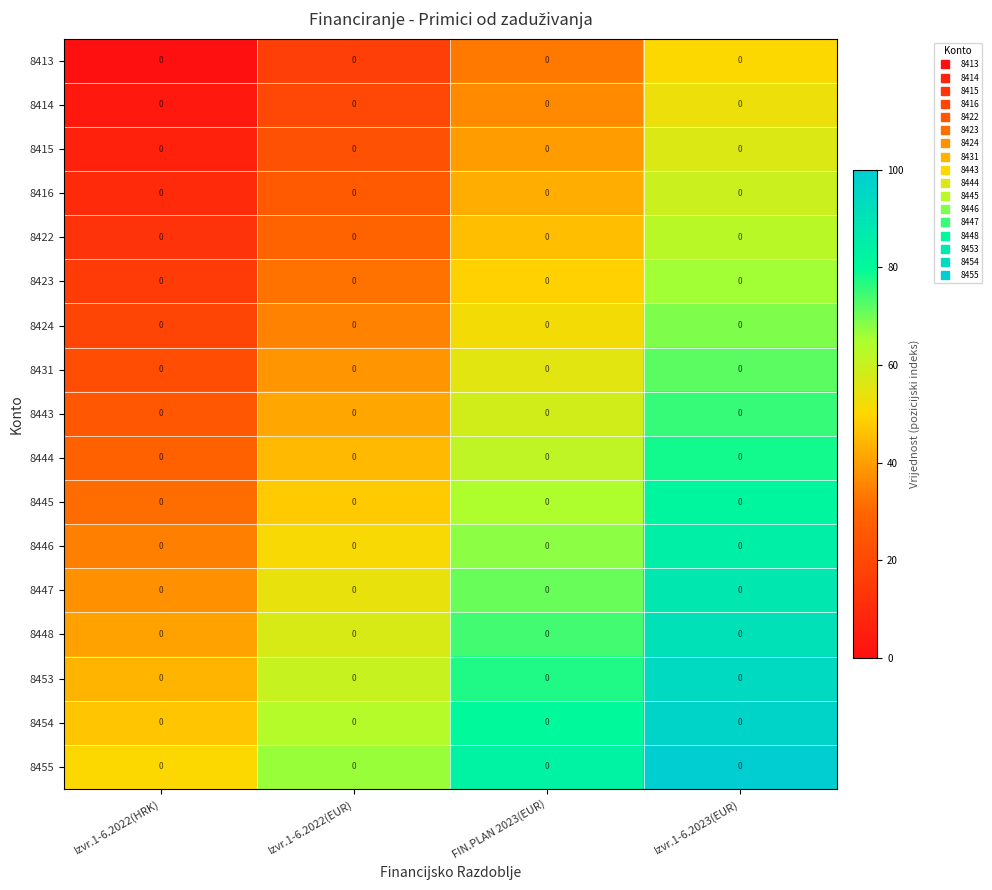

Reading right to left, transcribe all the data shown in this chart.

8413: Izvr.1-6.2023(EUR)=0.0	FIN.PLAN 2023(EUR)=0.0	Izvr.1-6.2022(EUR)=0.0	Izvr.1-6.2022(HRK)=0.0
8414: Izvr.1-6.2023(EUR)=0.0	FIN.PLAN 2023(EUR)=0.0	Izvr.1-6.2022(EUR)=0.0	Izvr.1-6.2022(HRK)=0.0
8415: Izvr.1-6.2023(EUR)=0.0	FIN.PLAN 2023(EUR)=0.0	Izvr.1-6.2022(EUR)=0.0	Izvr.1-6.2022(HRK)=0.0
8416: Izvr.1-6.2023(EUR)=0.0	FIN.PLAN 2023(EUR)=0.0	Izvr.1-6.2022(EUR)=0.0	Izvr.1-6.2022(HRK)=0.0
8422: Izvr.1-6.2023(EUR)=0.0	FIN.PLAN 2023(EUR)=0.0	Izvr.1-6.2022(EUR)=0.0	Izvr.1-6.2022(HRK)=0.0
8423: Izvr.1-6.2023(EUR)=0.0	FIN.PLAN 2023(EUR)=0.0	Izvr.1-6.2022(EUR)=0.0	Izvr.1-6.2022(HRK)=0.0
8424: Izvr.1-6.2023(EUR)=0.0	FIN.PLAN 2023(EUR)=0.0	Izvr.1-6.2022(EUR)=0.0	Izvr.1-6.2022(HRK)=0.0
8431: Izvr.1-6.2023(EUR)=0.0	FIN.PLAN 2023(EUR)=0.0	Izvr.1-6.2022(EUR)=0.0	Izvr.1-6.2022(HRK)=0.0
8443: Izvr.1-6.2023(EUR)=0.0	FIN.PLAN 2023(EUR)=0.0	Izvr.1-6.2022(EUR)=0.0	Izvr.1-6.2022(HRK)=0.0
8444: Izvr.1-6.2023(EUR)=0.0	FIN.PLAN 2023(EUR)=0.0	Izvr.1-6.2022(EUR)=0.0	Izvr.1-6.2022(HRK)=0.0
8445: Izvr.1-6.2023(EUR)=0.0	FIN.PLAN 2023(EUR)=0.0	Izvr.1-6.2022(EUR)=0.0	Izvr.1-6.2022(HRK)=0.0
8446: Izvr.1-6.2023(EUR)=0.0	FIN.PLAN 2023(EUR)=0.0	Izvr.1-6.2022(EUR)=0.0	Izvr.1-6.2022(HRK)=0.0
8447: Izvr.1-6.2023(EUR)=0.0	FIN.PLAN 2023(EUR)=0.0	Izvr.1-6.2022(EUR)=0.0	Izvr.1-6.2022(HRK)=0.0
8448: Izvr.1-6.2023(EUR)=0.0	FIN.PLAN 2023(EUR)=0.0	Izvr.1-6.2022(EUR)=0.0	Izvr.1-6.2022(HRK)=0.0
8453: Izvr.1-6.2023(EUR)=0.0	FIN.PLAN 2023(EUR)=0.0	Izvr.1-6.2022(EUR)=0.0	Izvr.1-6.2022(HRK)=0.0
8454: Izvr.1-6.2023(EUR)=0.0	FIN.PLAN 2023(EUR)=0.0	Izvr.1-6.2022(EUR)=0.0	Izvr.1-6.2022(HRK)=0.0
8455: Izvr.1-6.2023(EUR)=0.0	FIN.PLAN 2023(EUR)=0.0	Izvr.1-6.2022(EUR)=0.0	Izvr.1-6.2022(HRK)=0.0